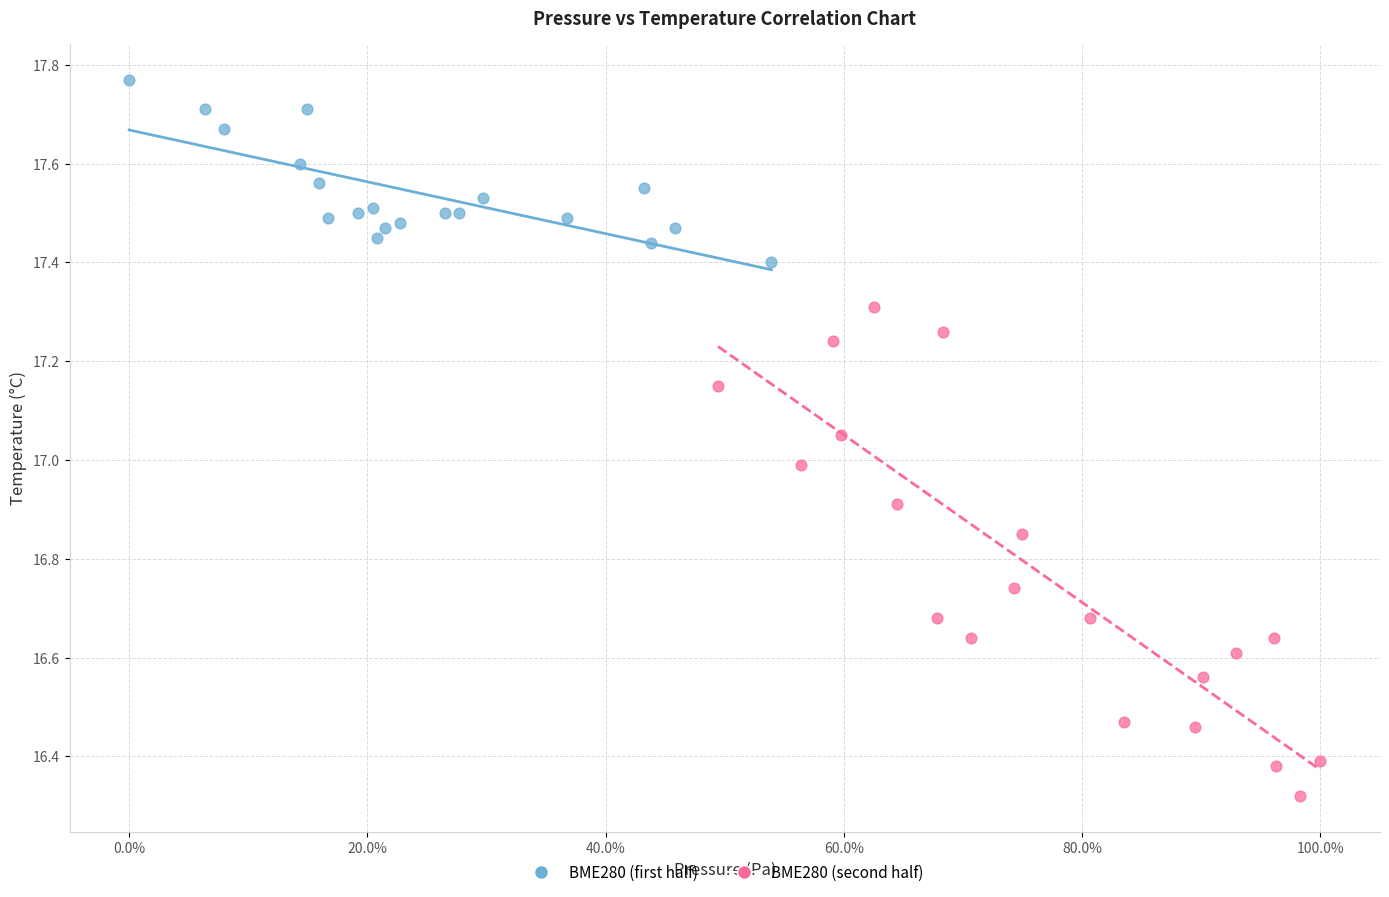

Which series reaches the maximum Y coordinate?

BME280 (first half)